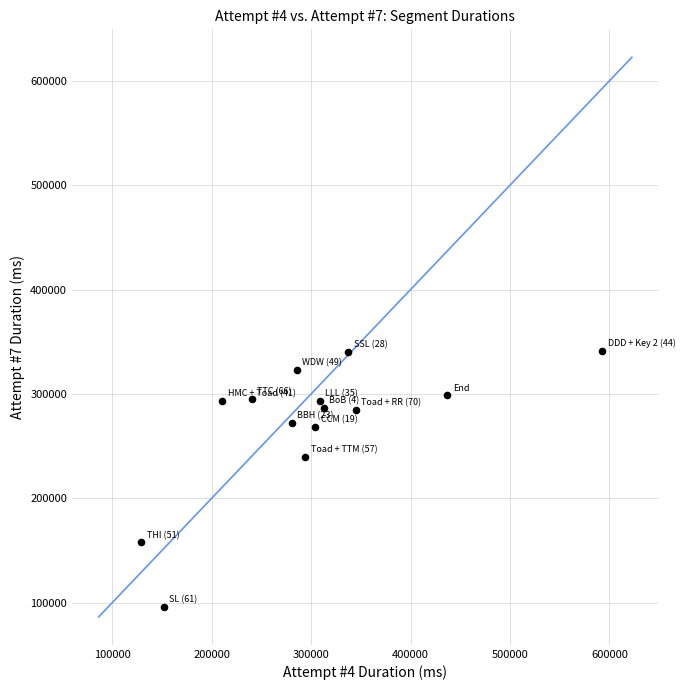

What is the range of X values (max minus min)?

463885